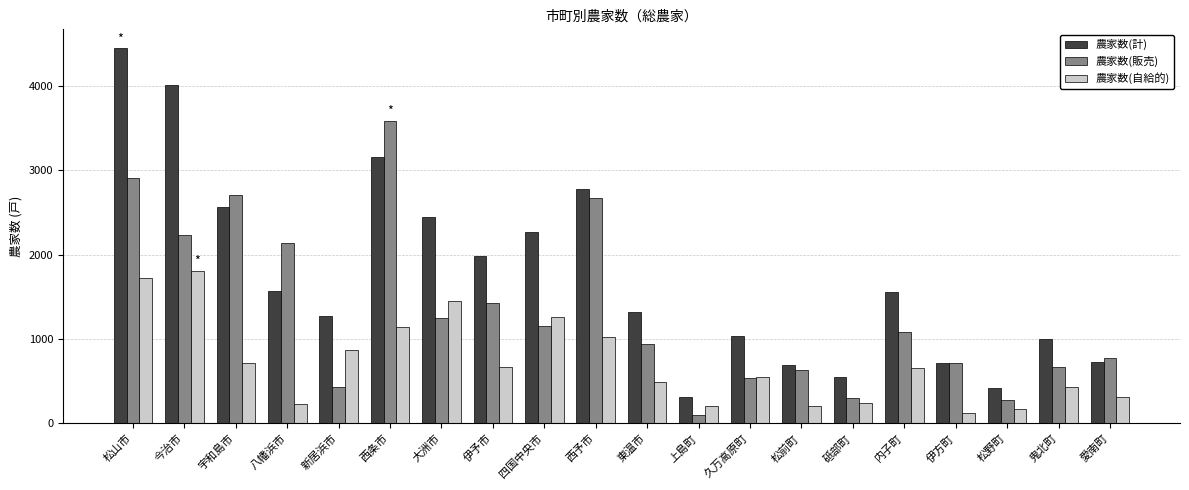

What is the difference between the highest and lowest values at 伊予市?

1311